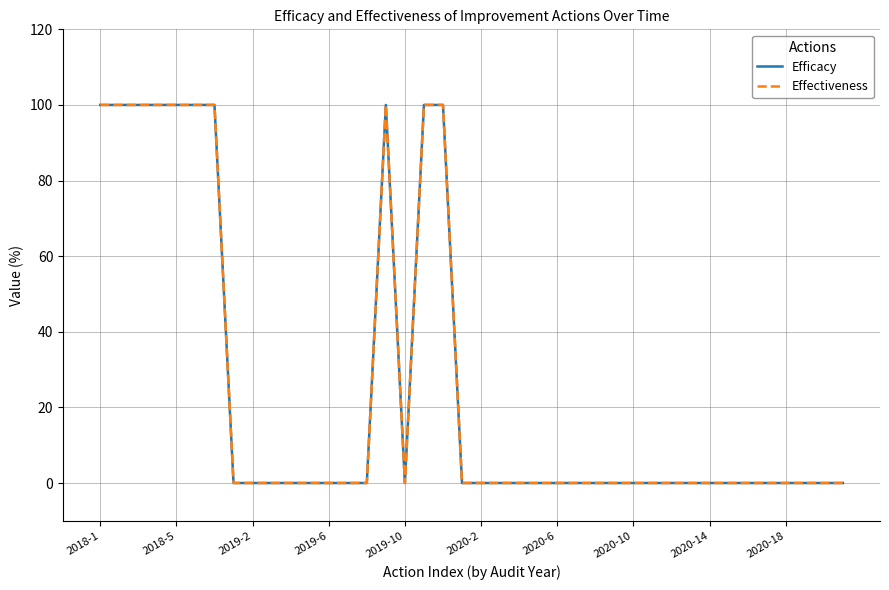

Is this an area chart (filled region under the line)?

No